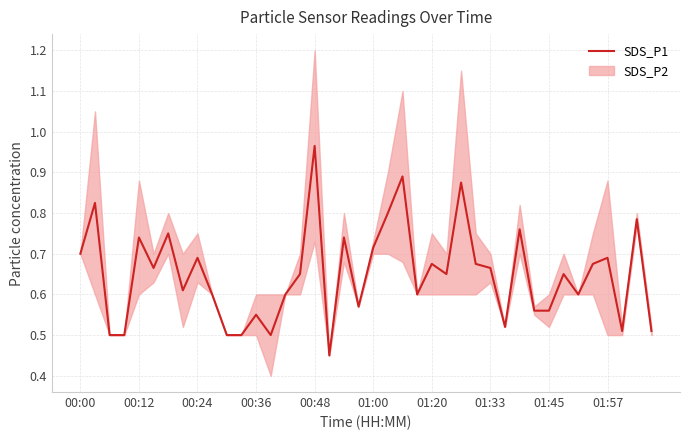

What is the greatest value displayed?

1.0